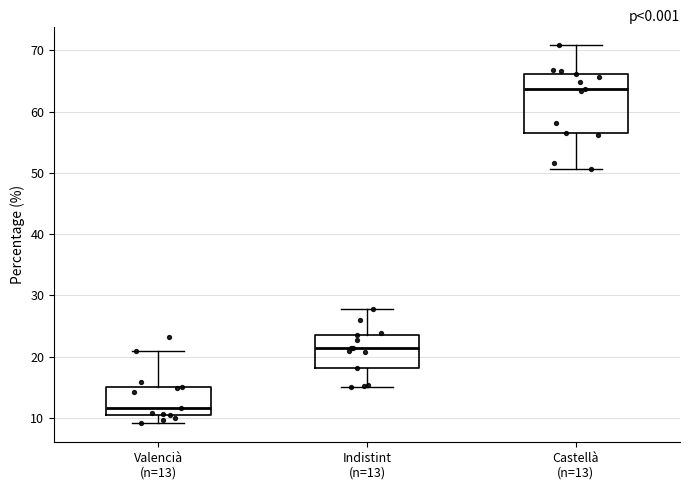

Comparing the boxes themselves (not the whiskers), which one is the tallest?

Castellà (n=13)